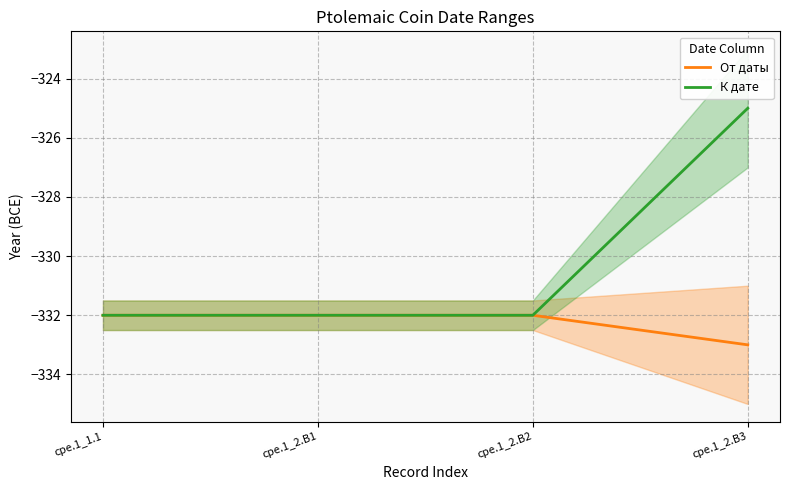

What is the sum of the От даты values at cpe.1_2.B1 and cpe.1_1.1?

-664